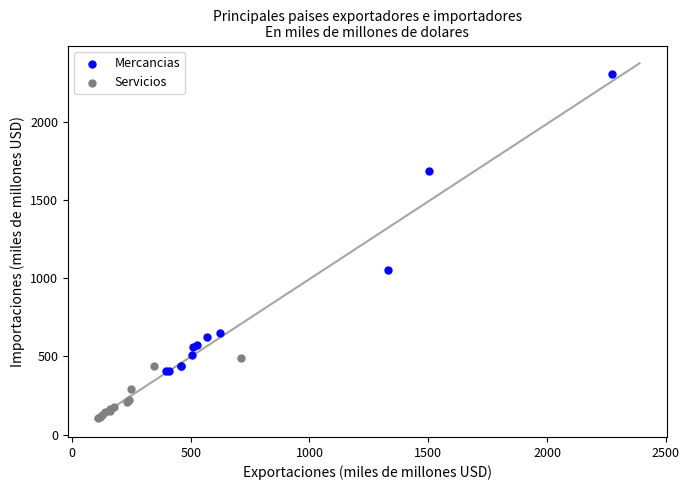

Which series has the largest Y range (max minus min)?

Mercancias